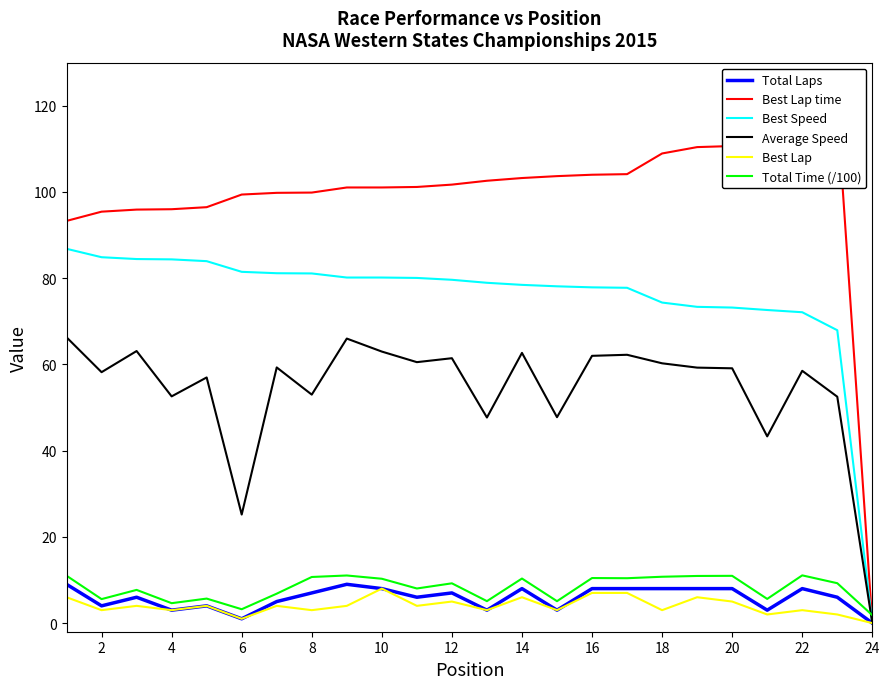

True or false: Best Speed and Best Lap cross at least once.

False